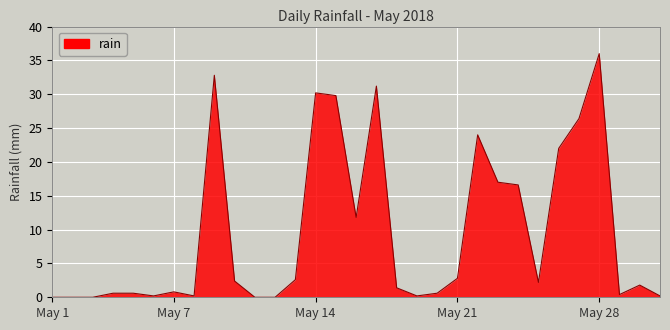

Count the number of data series in this chart.

1